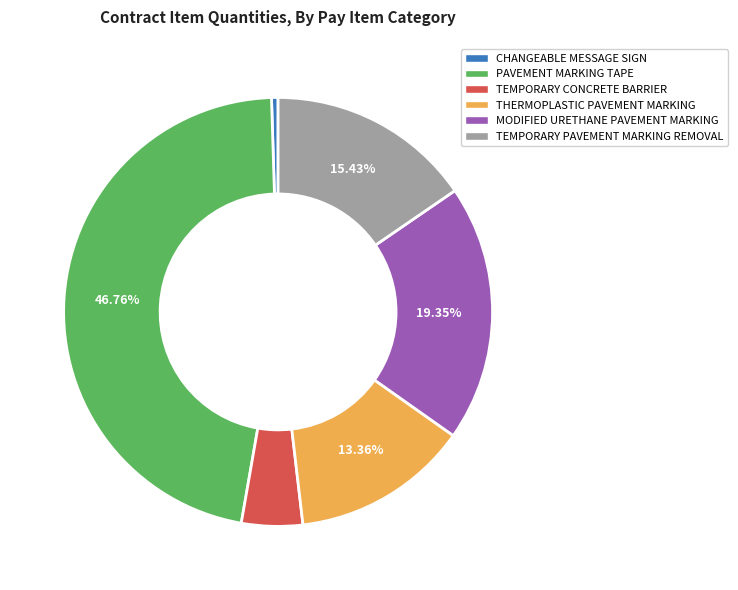

Rank the categories by value from lowest to highest.

CHANGEABLE MESSAGE SIGN, TEMPORARY CONCRETE BARRIER, THERMOPLASTIC PAVEMENT MARKING, TEMPORARY PAVEMENT MARKING REMOVAL, MODIFIED URETHANE PAVEMENT MARKING, PAVEMENT MARKING TAPE